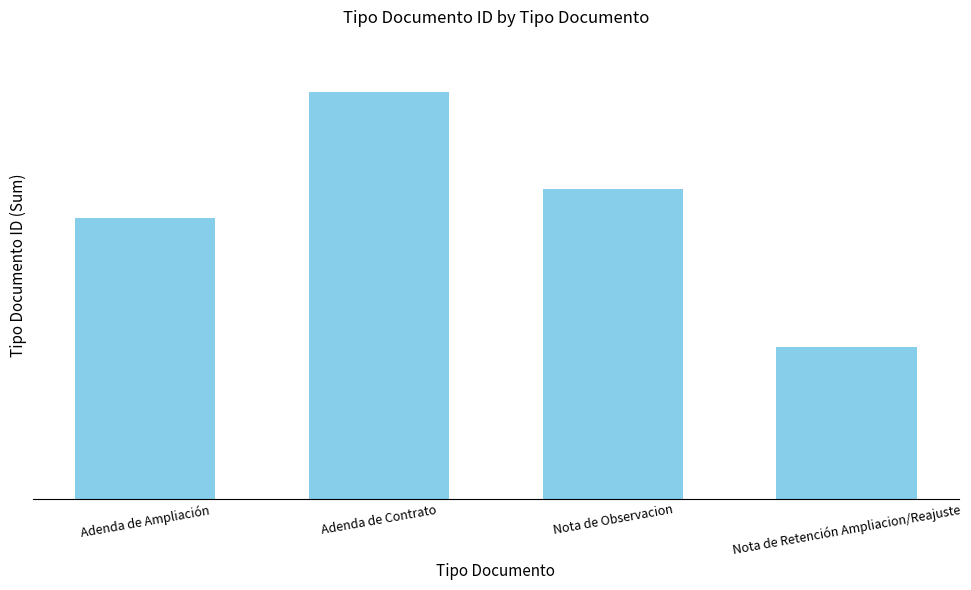

Does the chart contain any negative values?

No